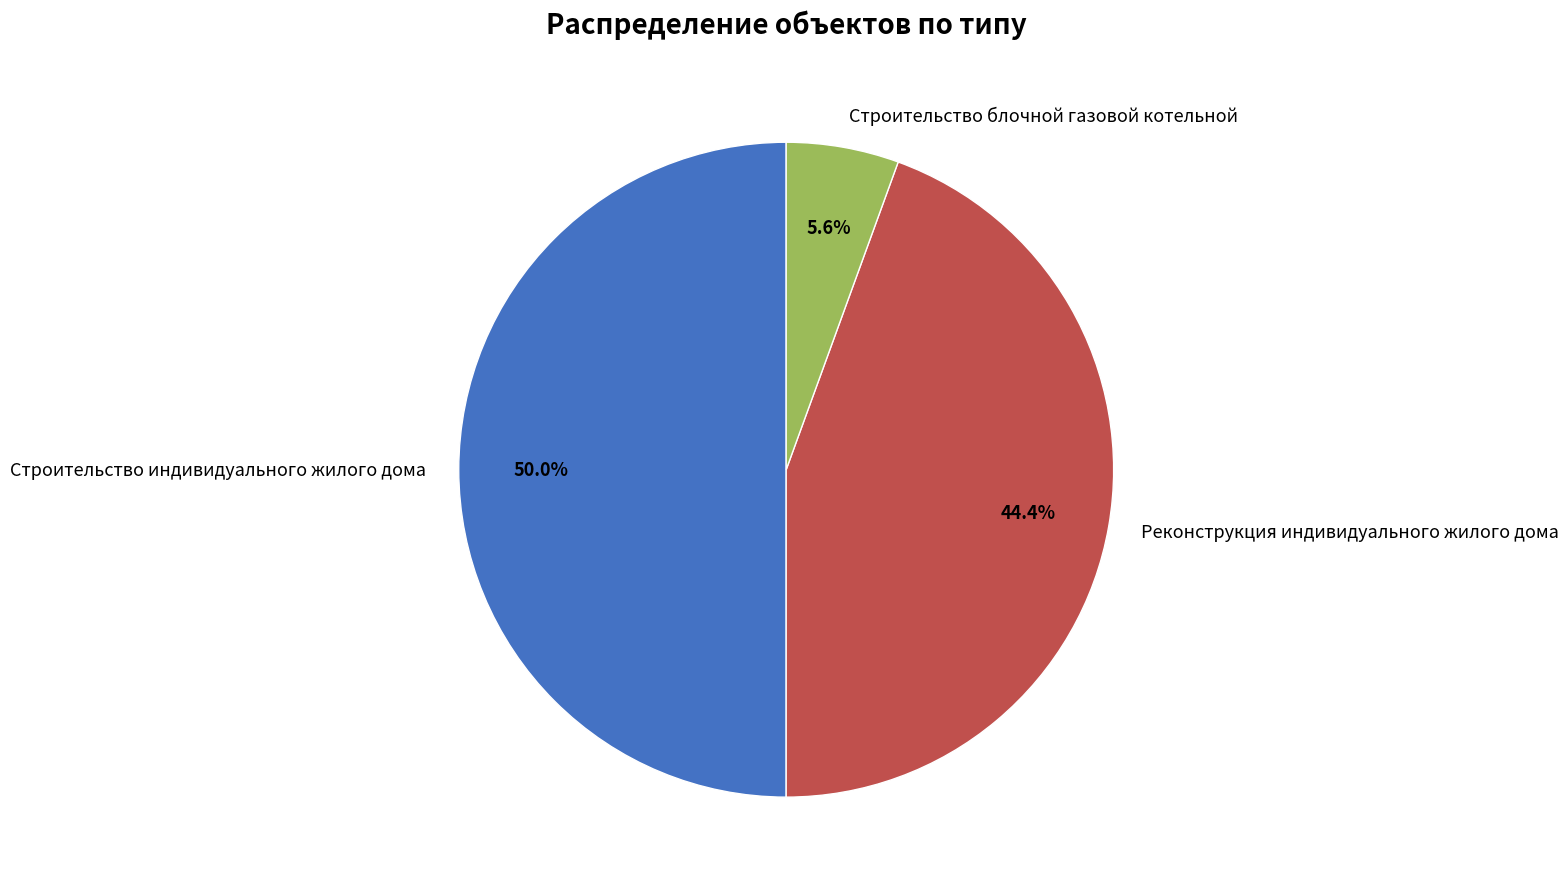

Rank the categories by value from highest to lowest.

Строительство индивидуального жилого дома, Реконструкция индивидуального жилого дома, Строительство блочной газовой котельной